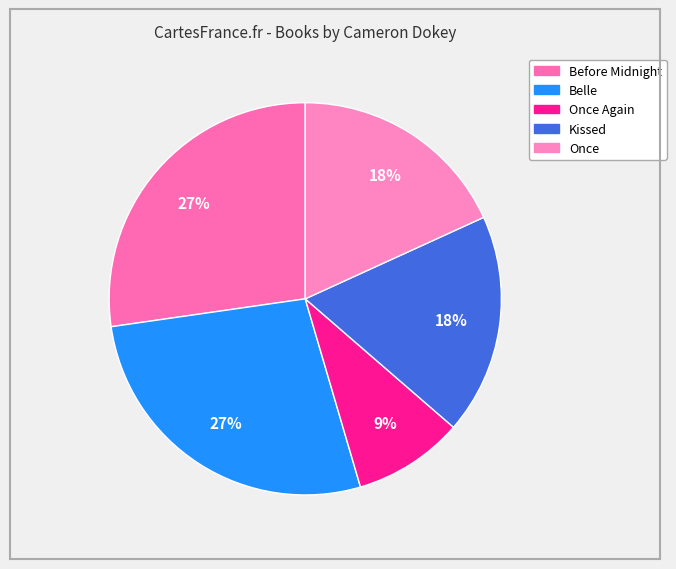

What is the smallest slice in the pie chart?

Once Again